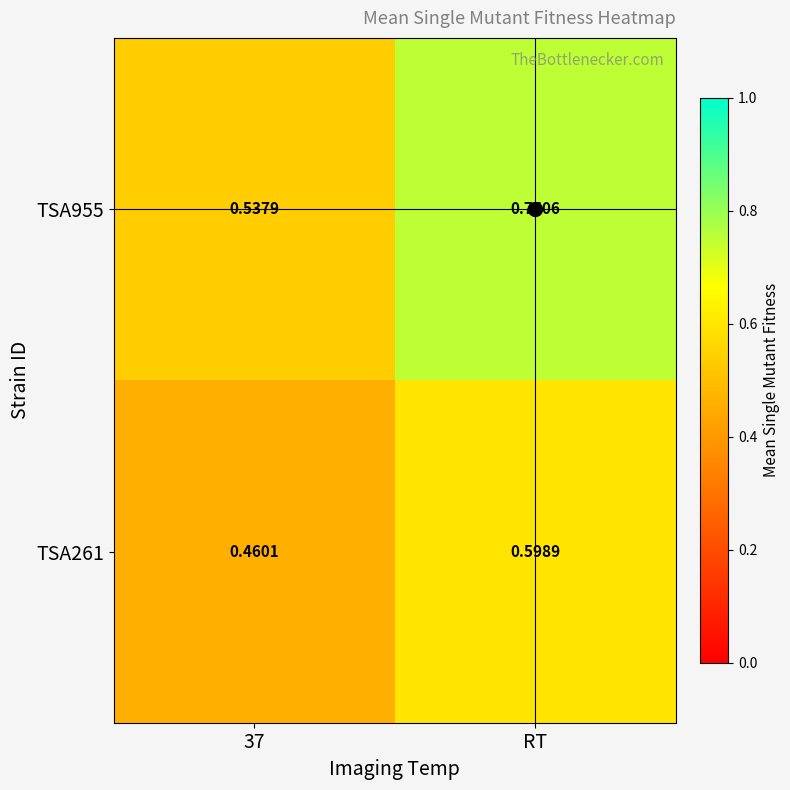

At which category is the sum across all series the highest?

RT